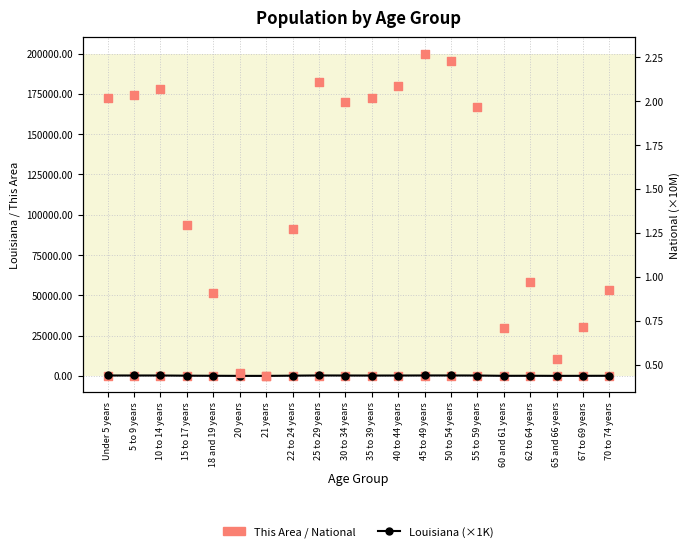

Which series has the largest total across all categories?

Louisiana (×1K)